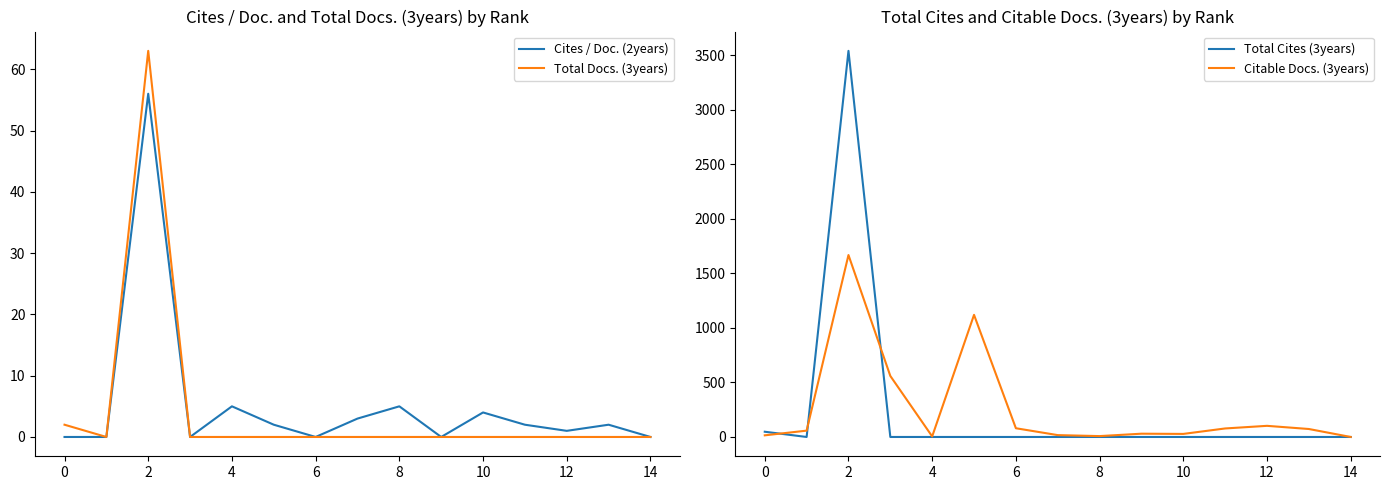

List the series in order of their peak value, lowest first.

Cites / Doc. (2years), Total Docs. (3years), Citable Docs. (3years), Total Cites (3years)